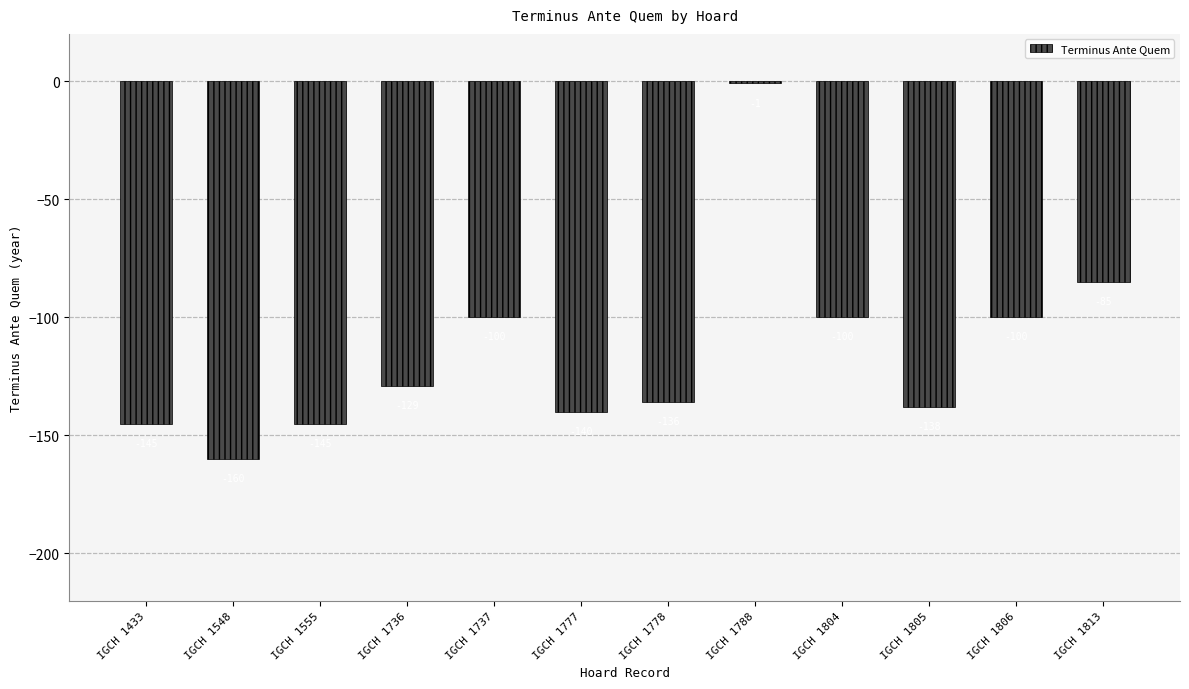

How many values exceed -129?

5